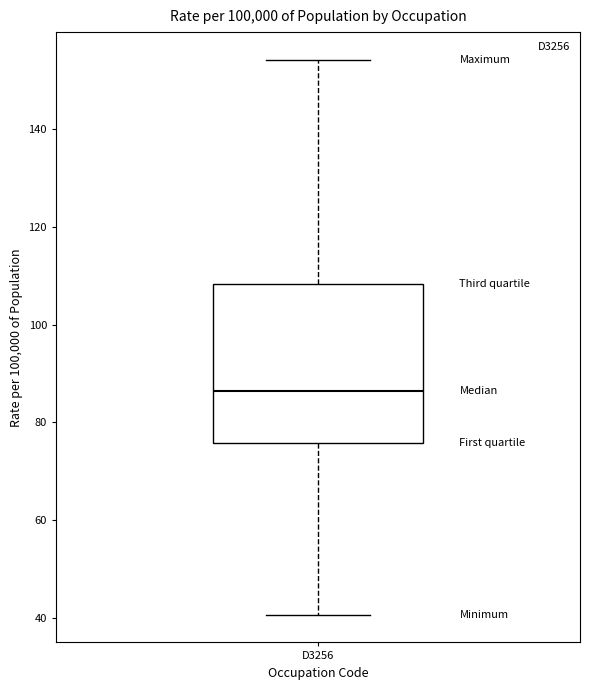

Read this box plot against the y-axis: the position of the median line, the range covered by the box, and the ends of both whiskers. The values are not printed on the chart, so give them approximately, as read against the axis.

median 86, box 76 to 108, whiskers 40 to 154